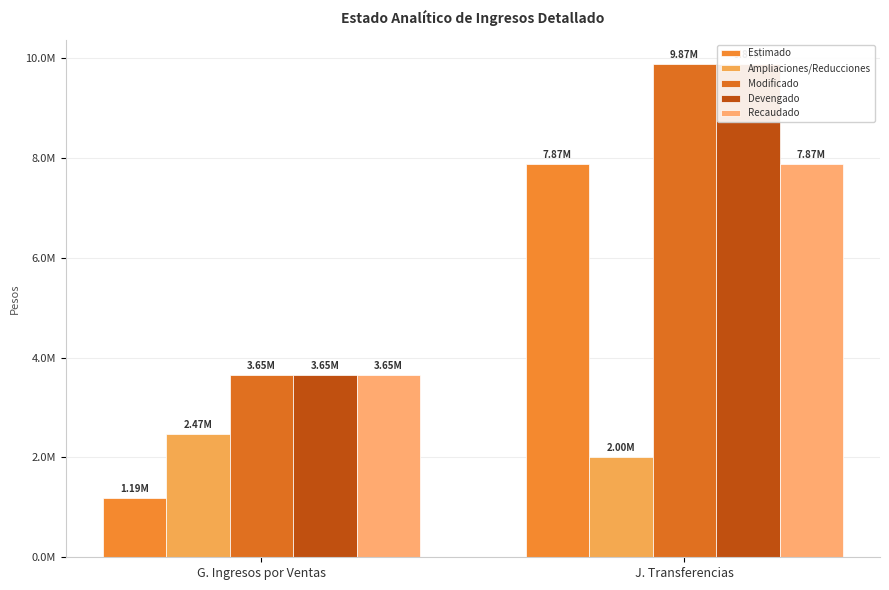

What is the difference between the highest and lowest values at J. Transferencias?

7868884.0